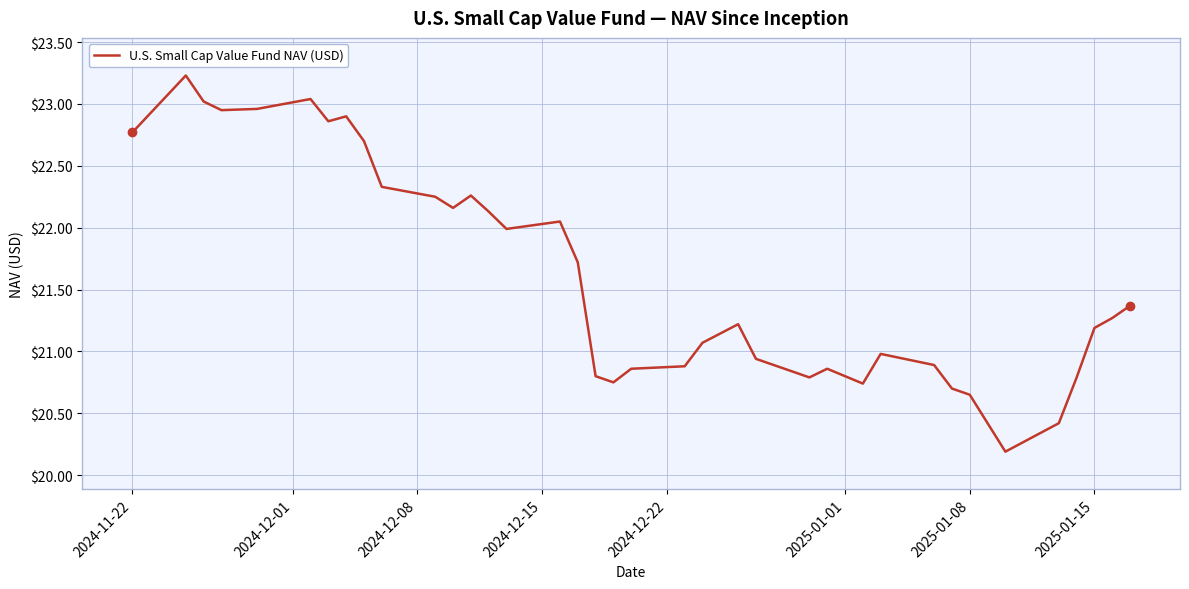

What is the minimum value shown in the chart?

20.2